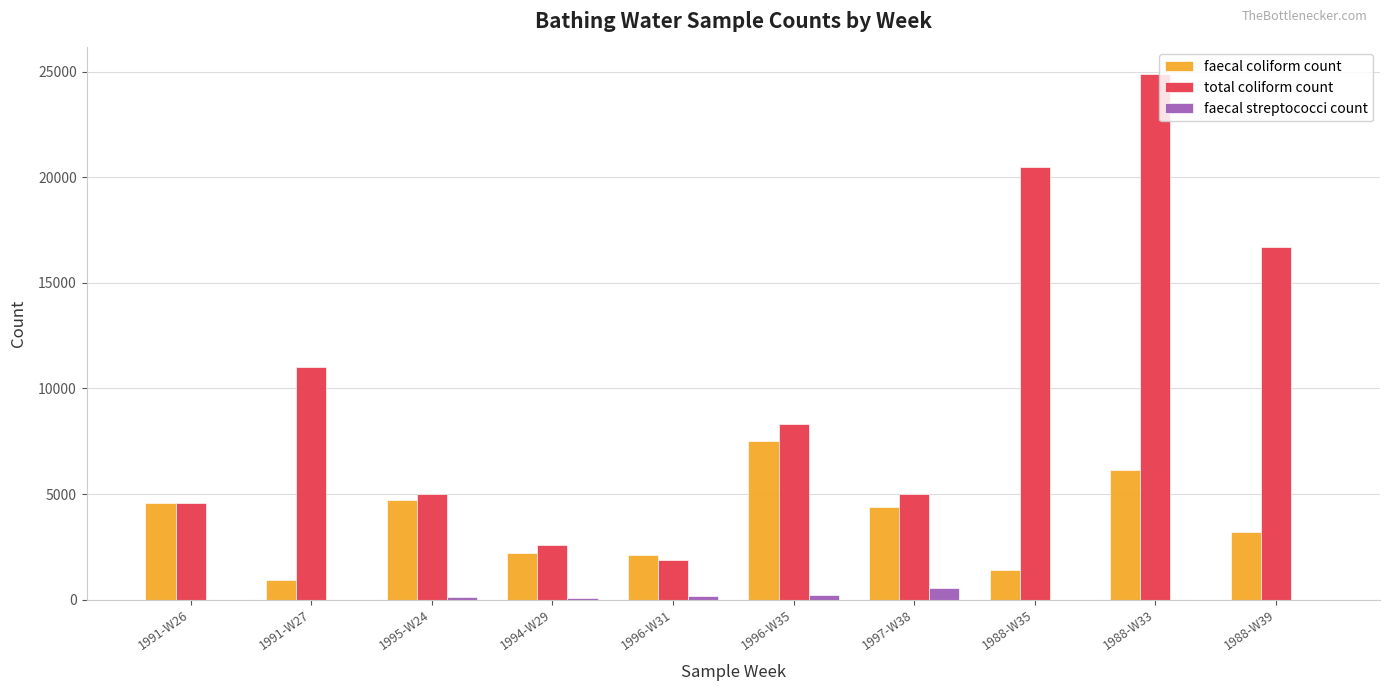

How many categories are shown in the chart?

10